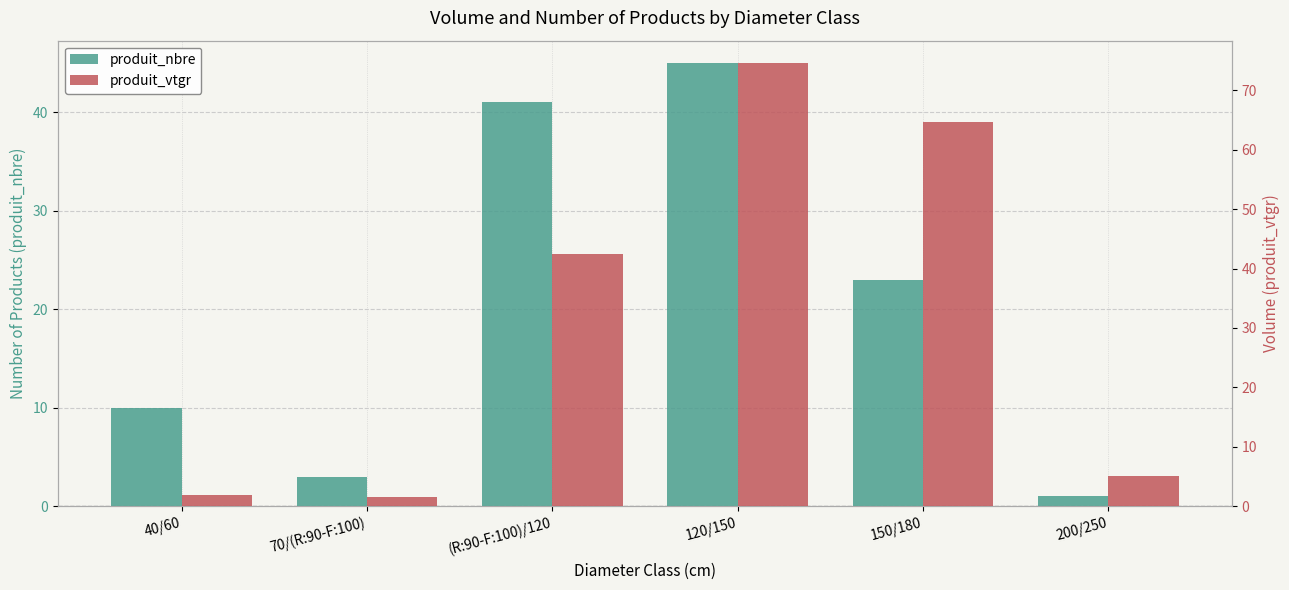

Reading left to right, transcribe all the data shown in this chart.

produit_nbre: 40/60=10.0	70/(R:90-F:100)=3.0	(R:90-F:100)/120=41.0	120/150=45.0	150/180=23.0	200/250=1.0
produit_vtgr: 40/60=1.9	70/(R:90-F:100)=1.5	(R:90-F:100)/120=42.5	120/150=74.6	150/180=64.8	200/250=5.1